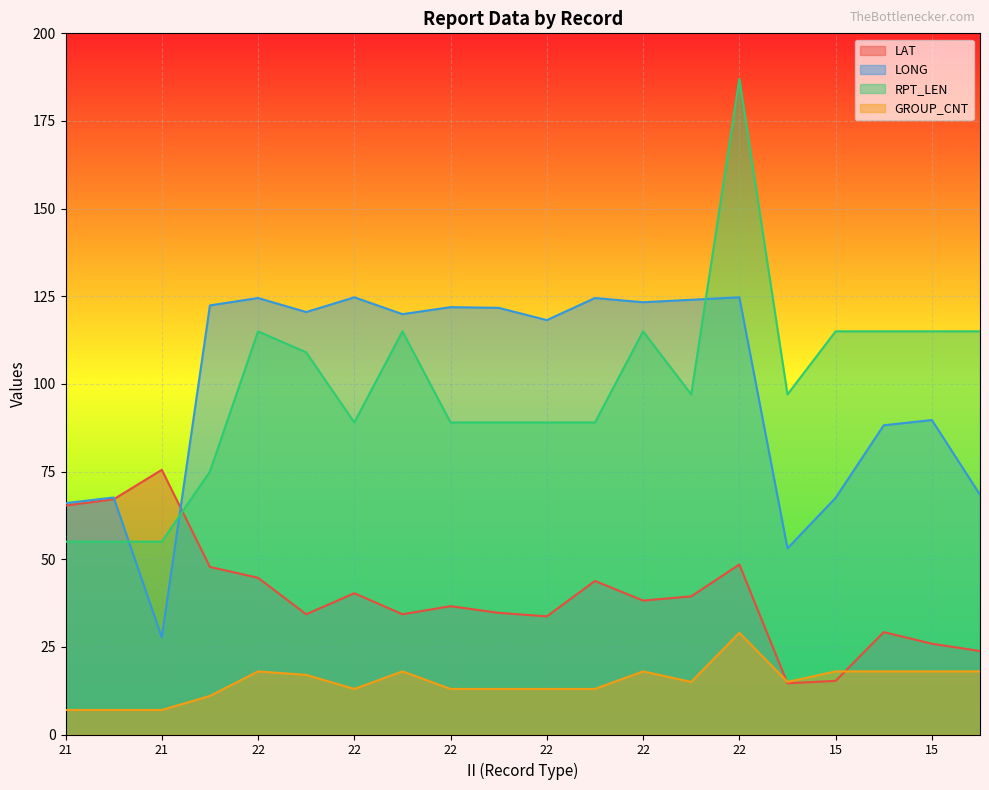

Between which two adjacent categories do LONG and LAT first intersect?

21 and 21